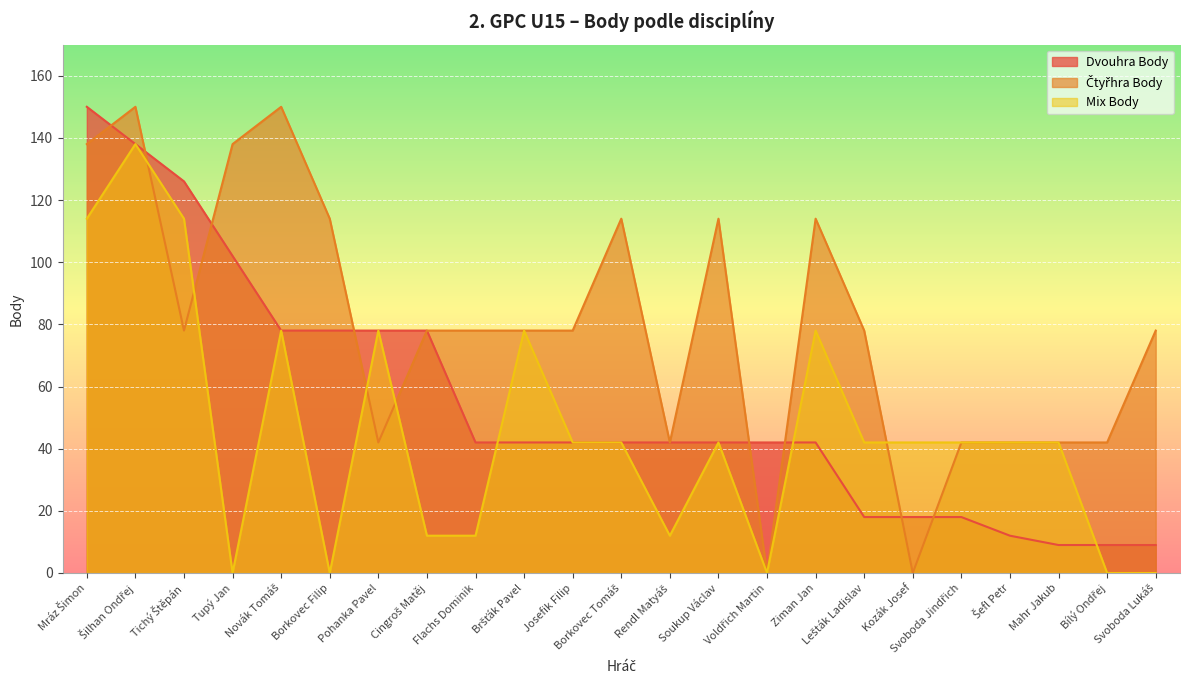

Where does the Mix Body series first go above 42?

Mráz Šimon